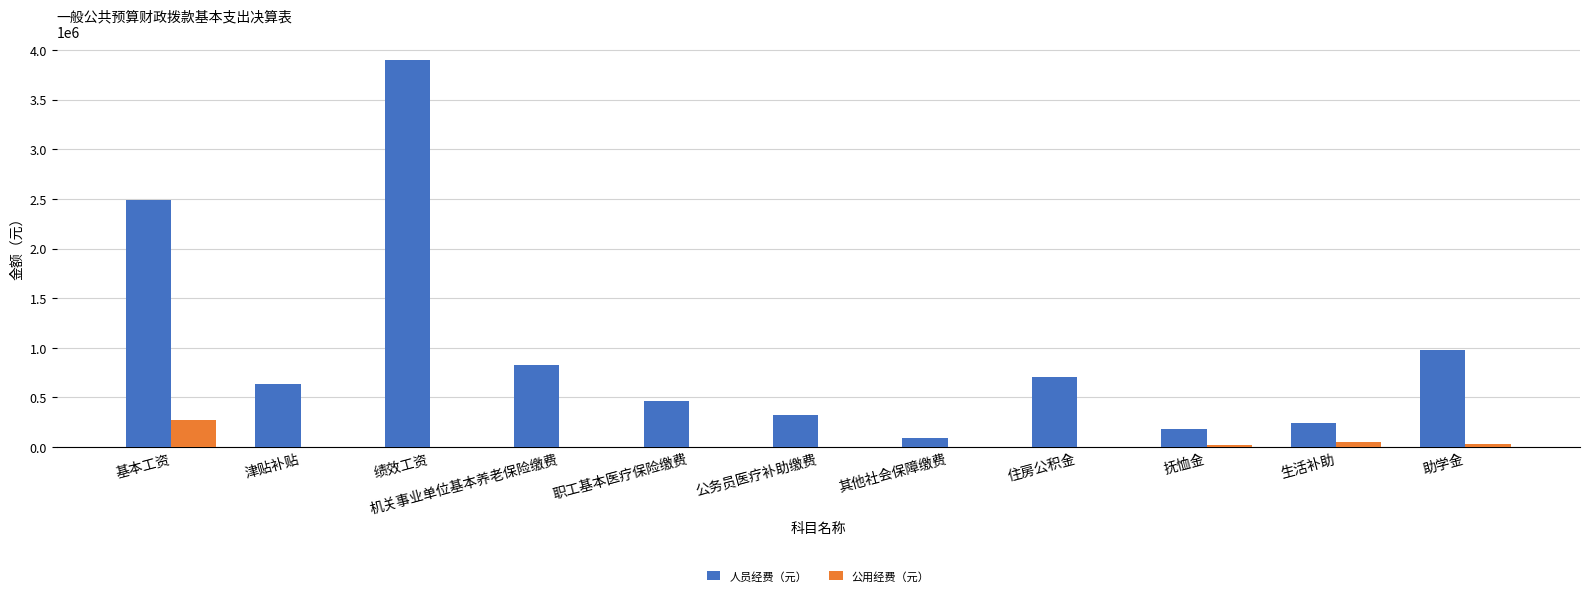

At which category is the sum across all series the highest?

绩效工资